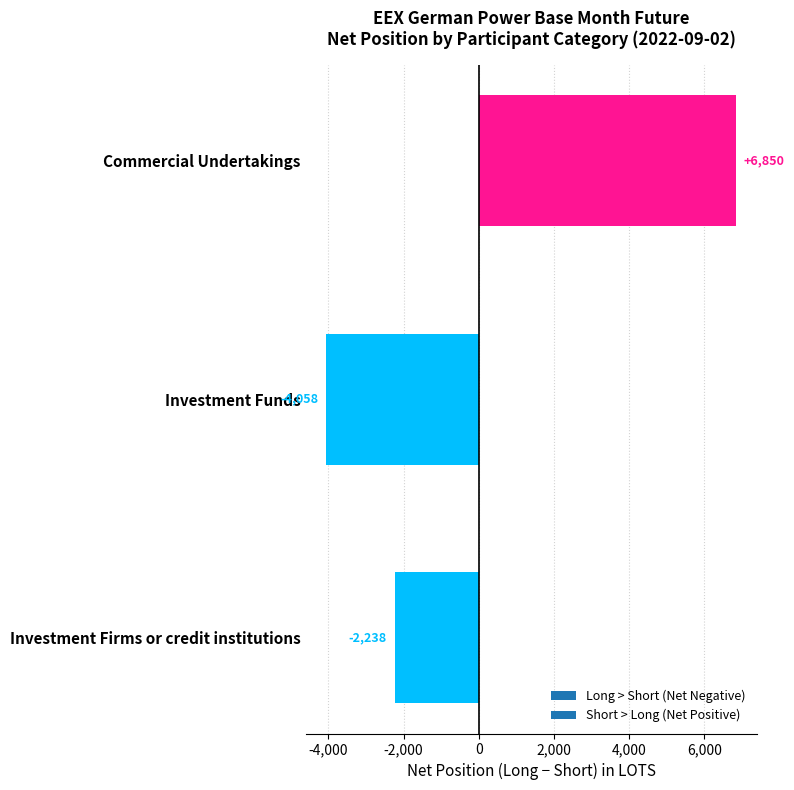

True or false: the data shows 9018.2 at Commercial Undertakings.

False